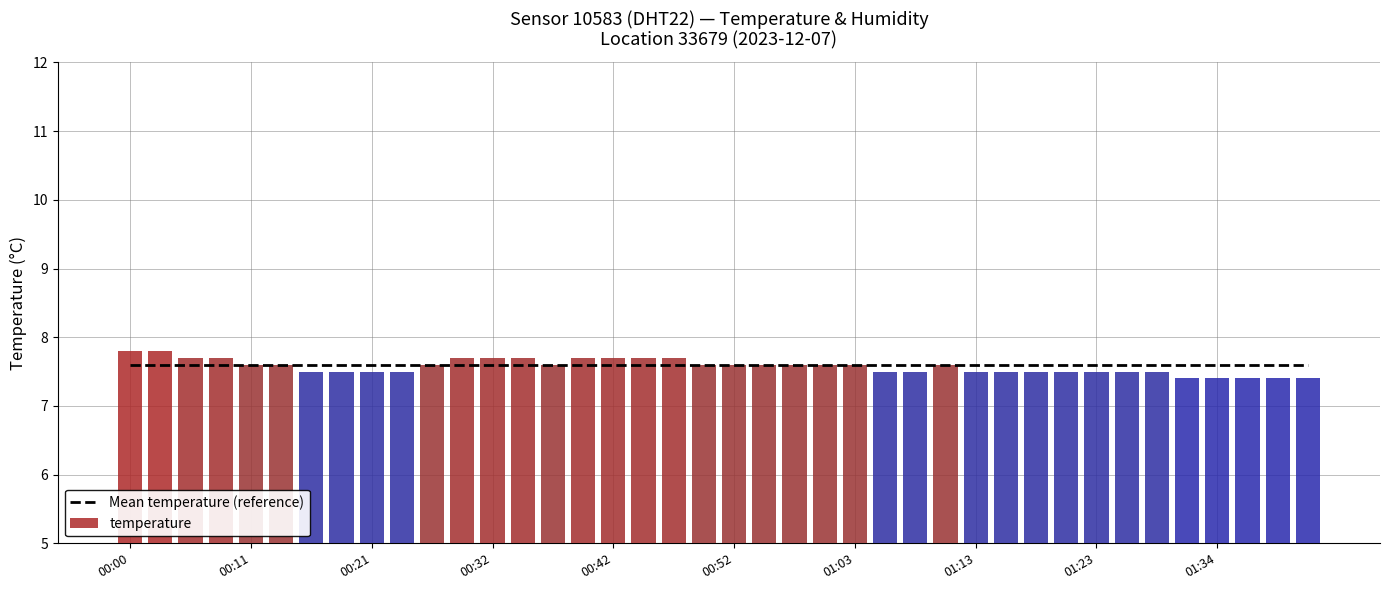

What are all the series names shown in the legend?

Mean temperature (reference), temperature